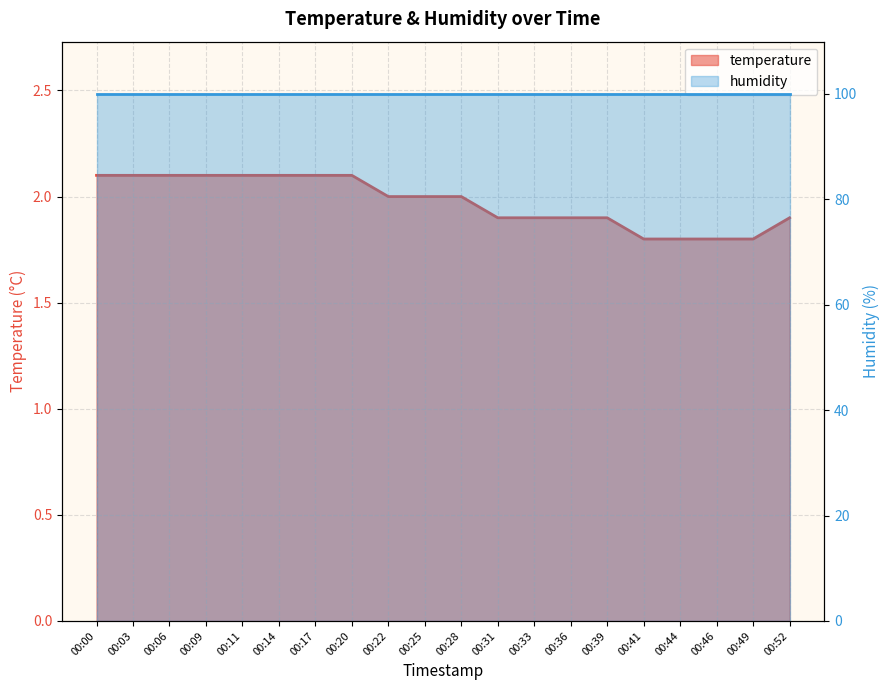

How many values exceed 2?

8